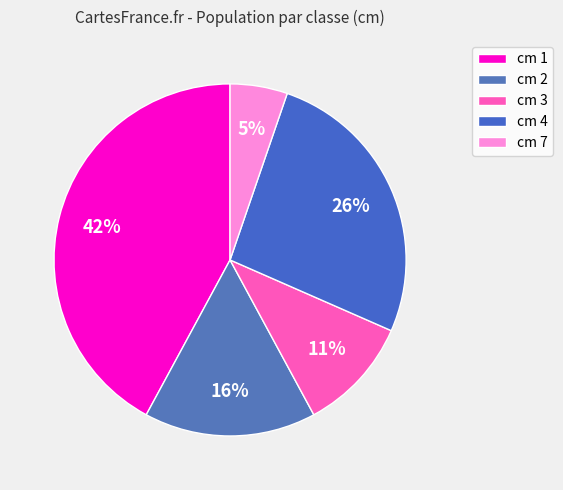

Which slice is the smallest?

cm 7